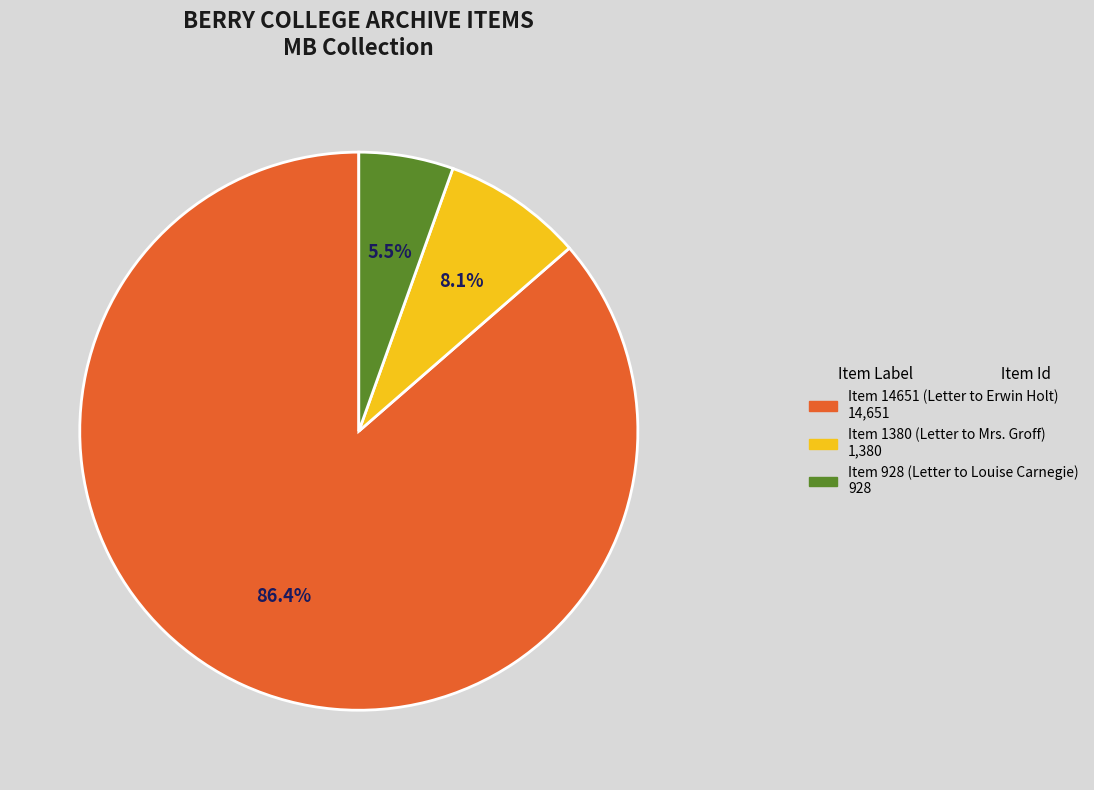

Approximately how many times larger is the value at Item 1380 (Letter to Mrs. Groff) compared to Item 928 (Letter to Louise Carnegie)?

1.5